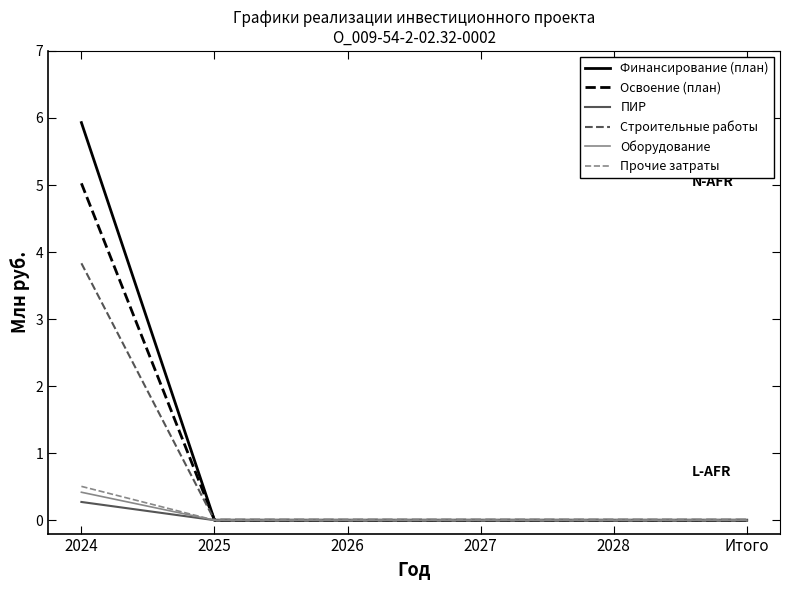

Is it true that Оборудование equals 0.0 at 2026?

True